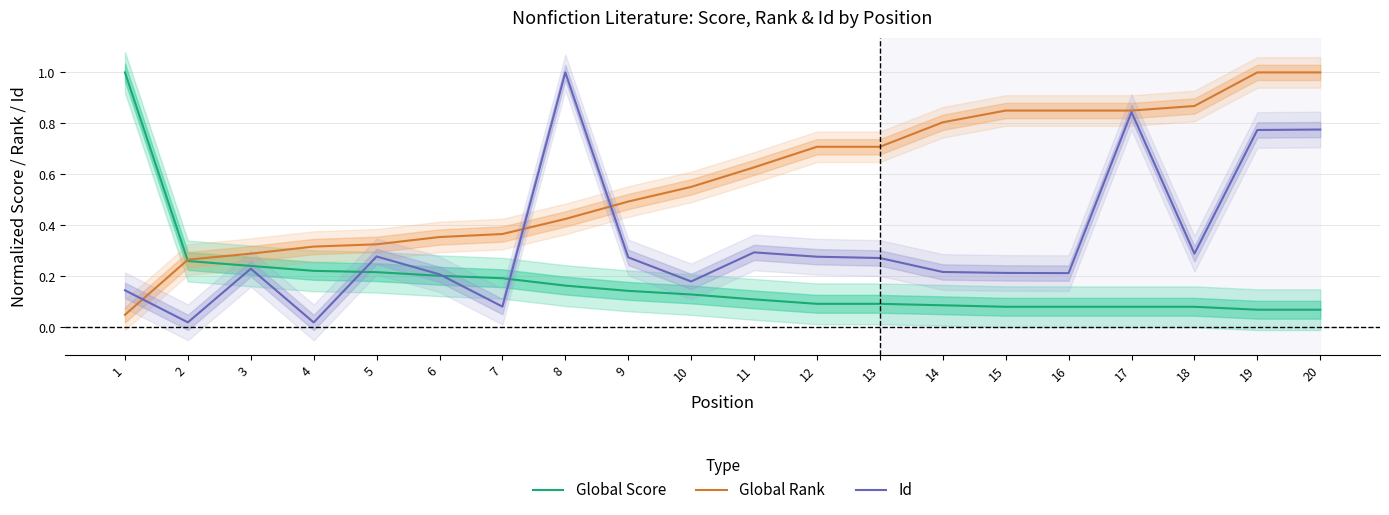

At which label is Global Rank closest to 0?

1